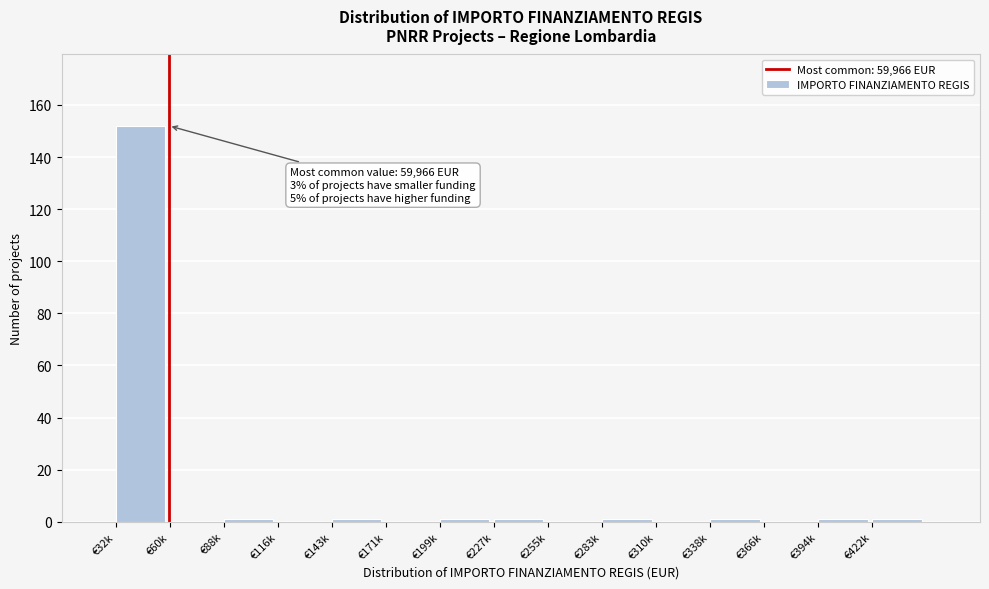

Reading right to left, extract all data points from this chart.

€422k=1	€394k=1	€366k=0	€338k=1	€310k=0	€283k=1	€255k=0	€227k=1	€199k=1	€171k=0	€143k=1	€116k=0	€88k=1	€60k=0	€32k=152